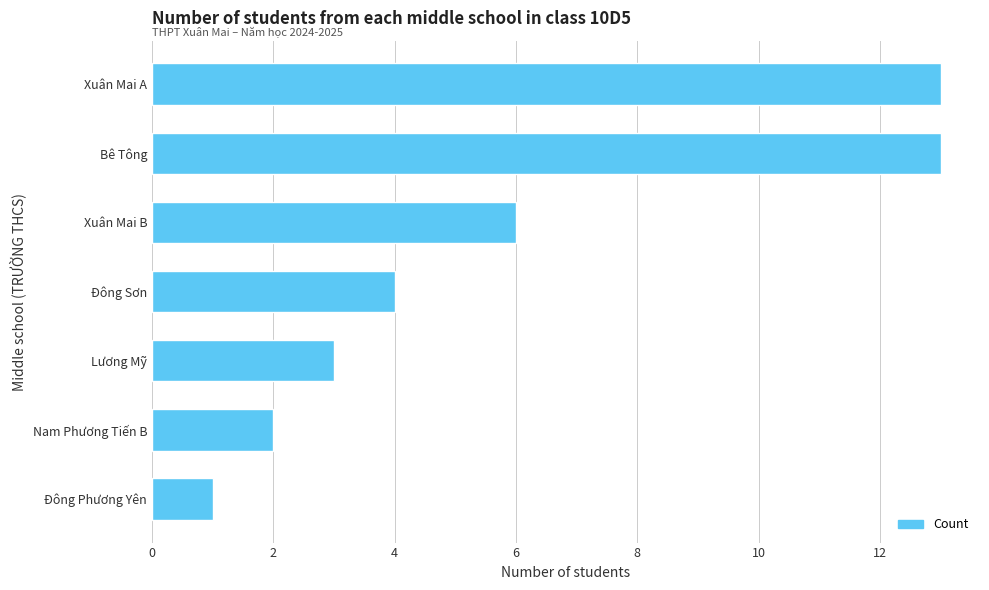

Which has a higher value, Đông Sơn or Lương Mỹ?

Đông Sơn